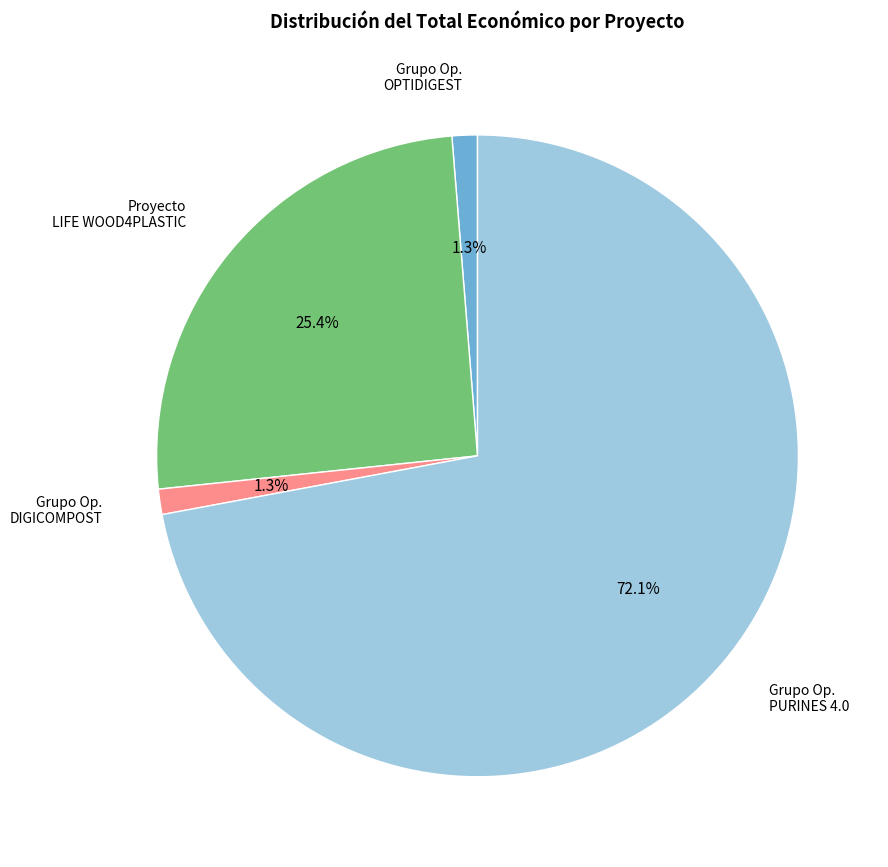

Is there any slice that represents more than half of the pie?

Yes